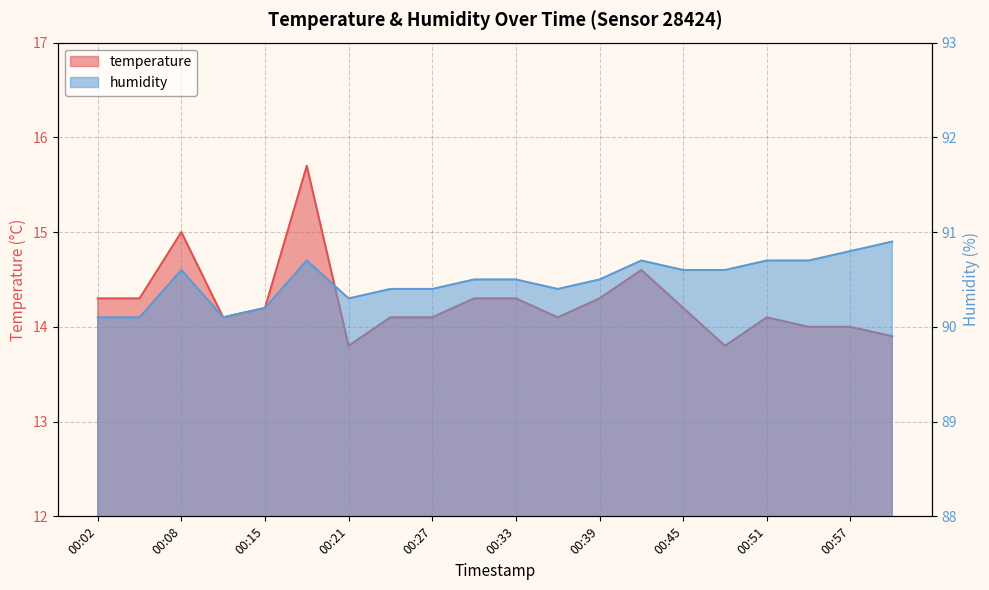

Where is the first local maximum for humidity?

00:08